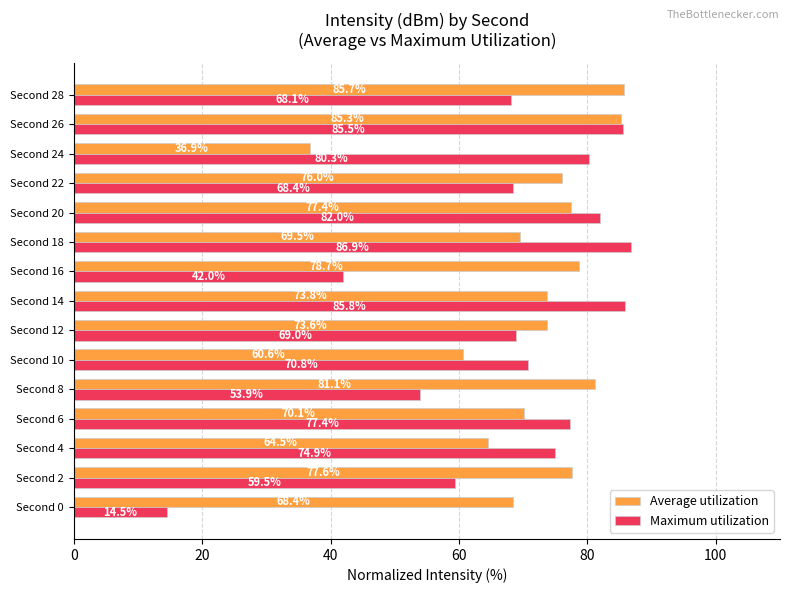

List the labels in order of Maximum utilization value, smallest first.

Second 0, Second 16, Second 8, Second 2, Second 28, Second 22, Second 12, Second 10, Second 4, Second 6, Second 24, Second 20, Second 26, Second 14, Second 18